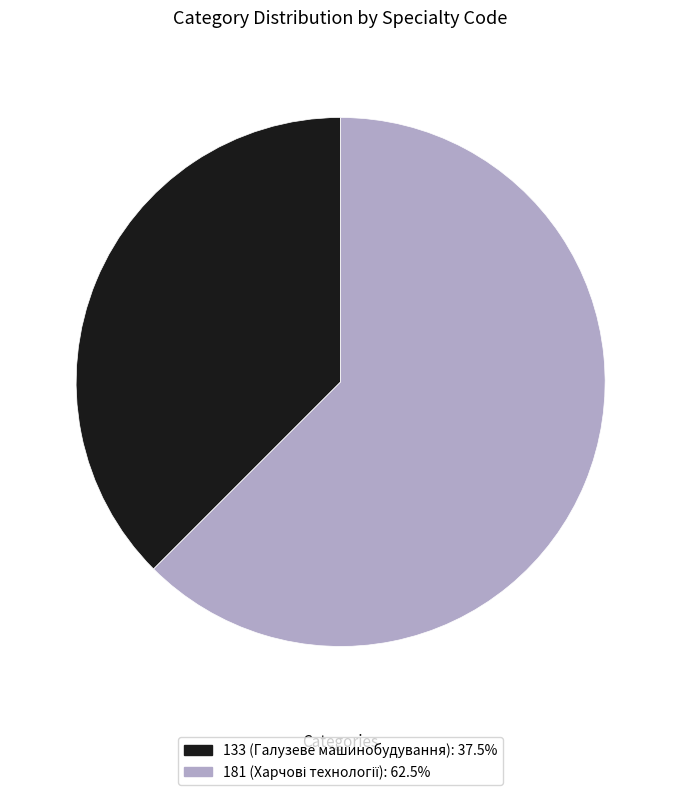

Between 133 and 181, which is larger?

181